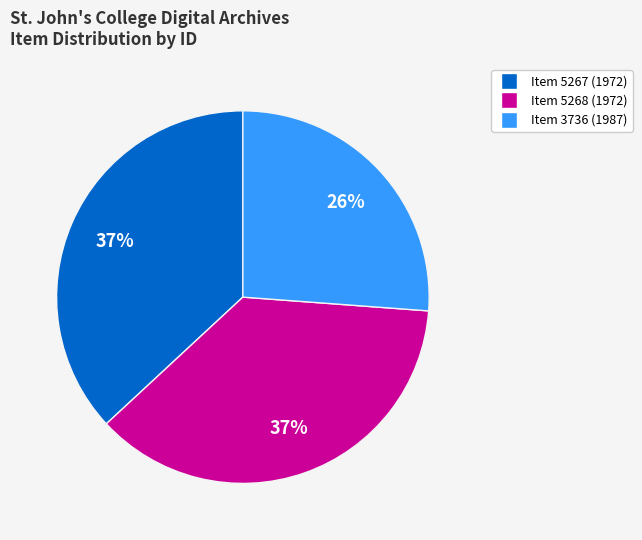

Count the number of slices in the pie.

3